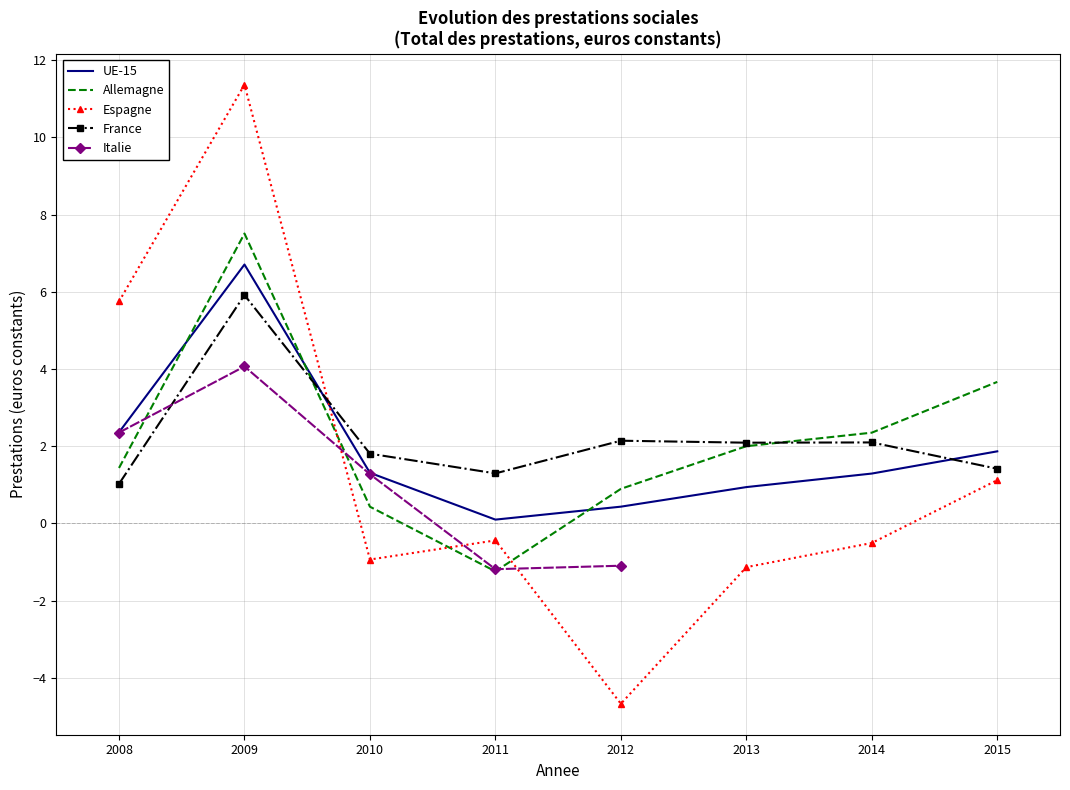

Is the value of UE-15 at 2010 greater than the value of Allemagne at 2010?

Yes